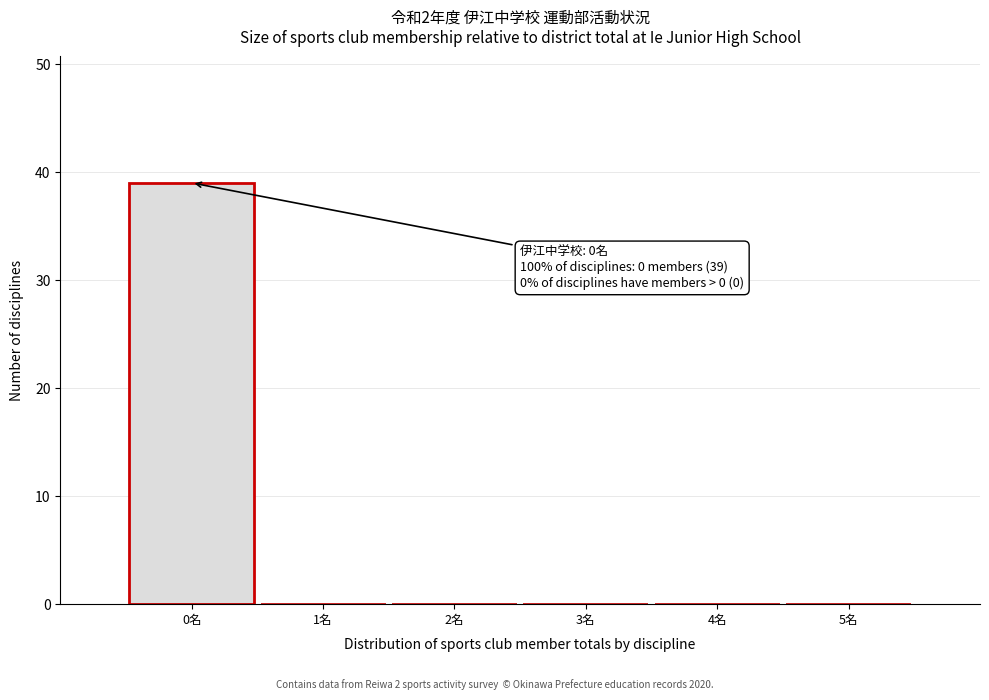

Over which range of the x-axis is the bar tallest?

-0.5 to 0.5